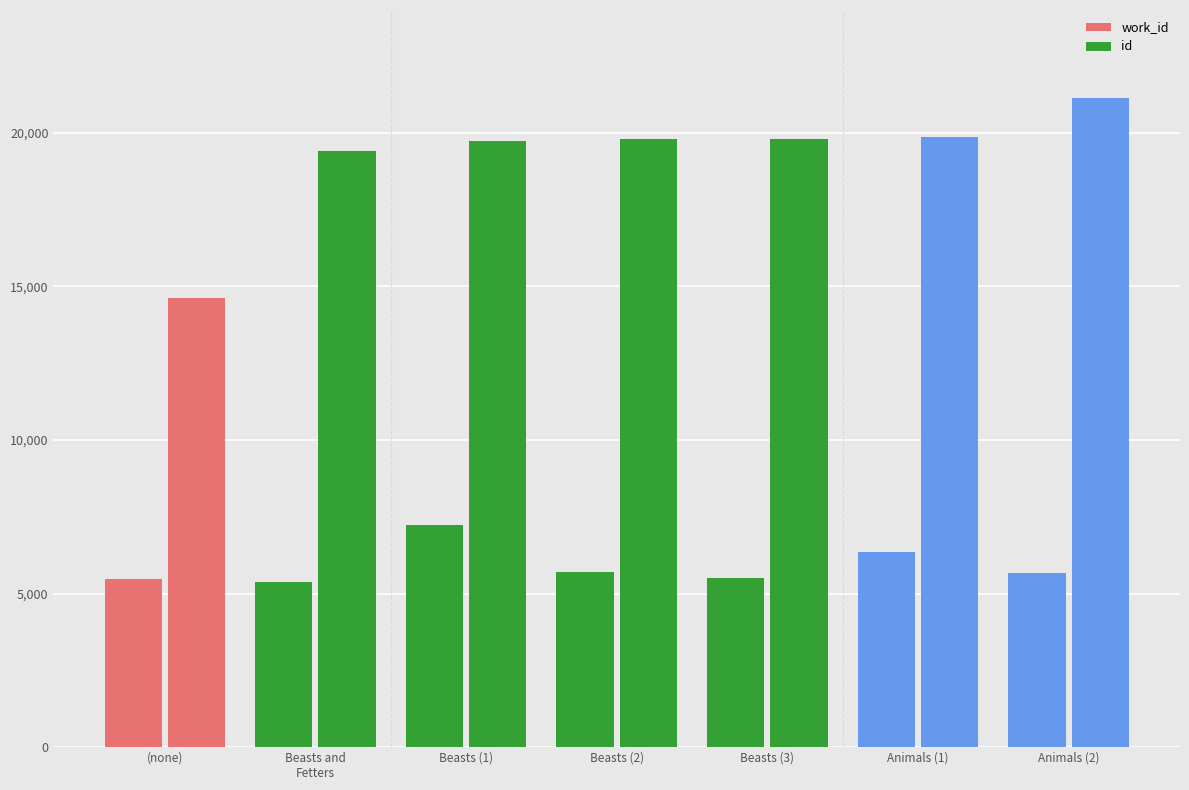

Rank the series by their average value, from highest to lowest.

id, work_id